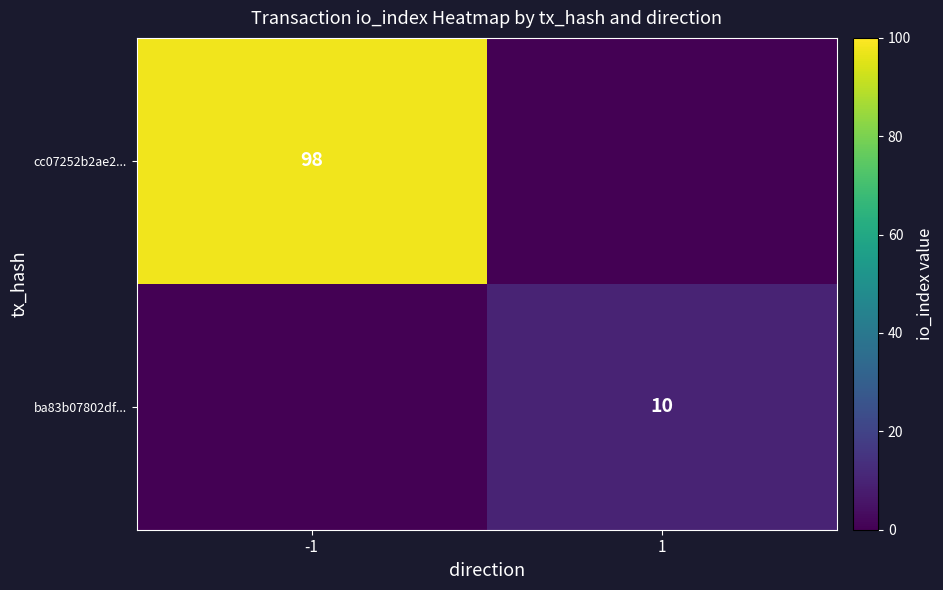

Is the value of cc07252b2ae2... at -1 greater than the value of ba83b07802df... at 1?

Yes